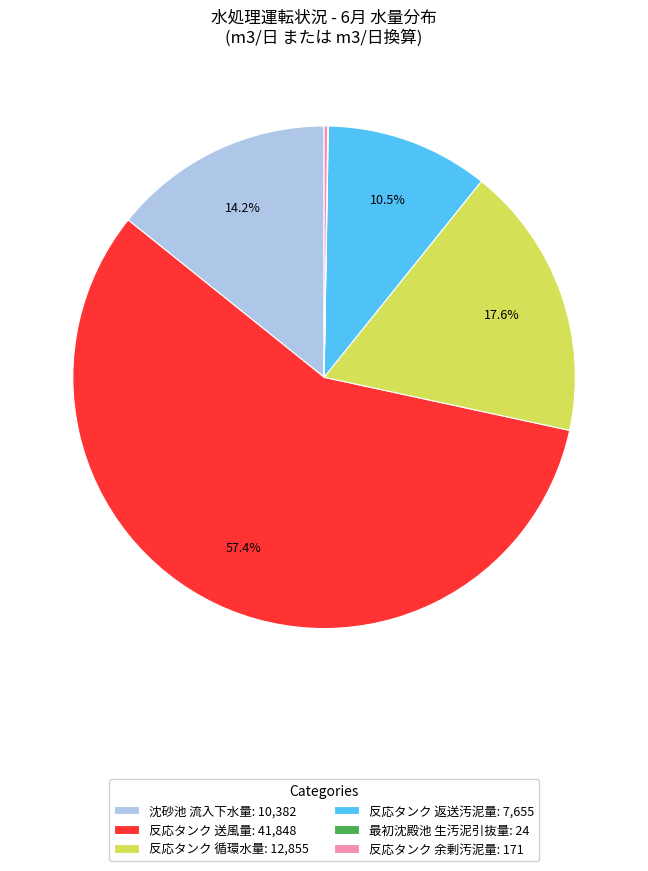

Does 反応タンク 返送汚泥量: 7,655 account for over 50% of the chart?

No